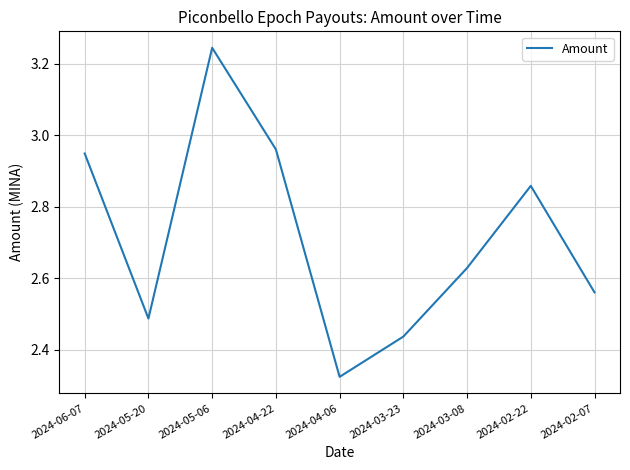

Does the chart have visible grid lines?

Yes